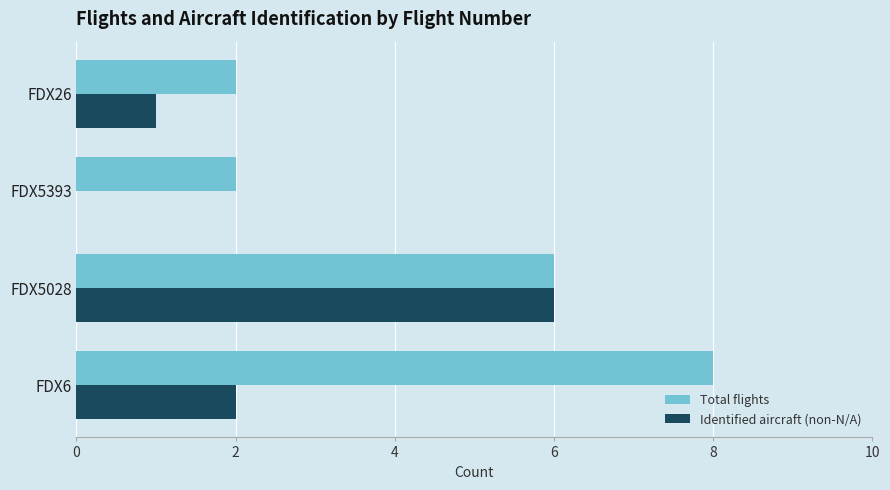

How many distinct data groups are displayed?

2